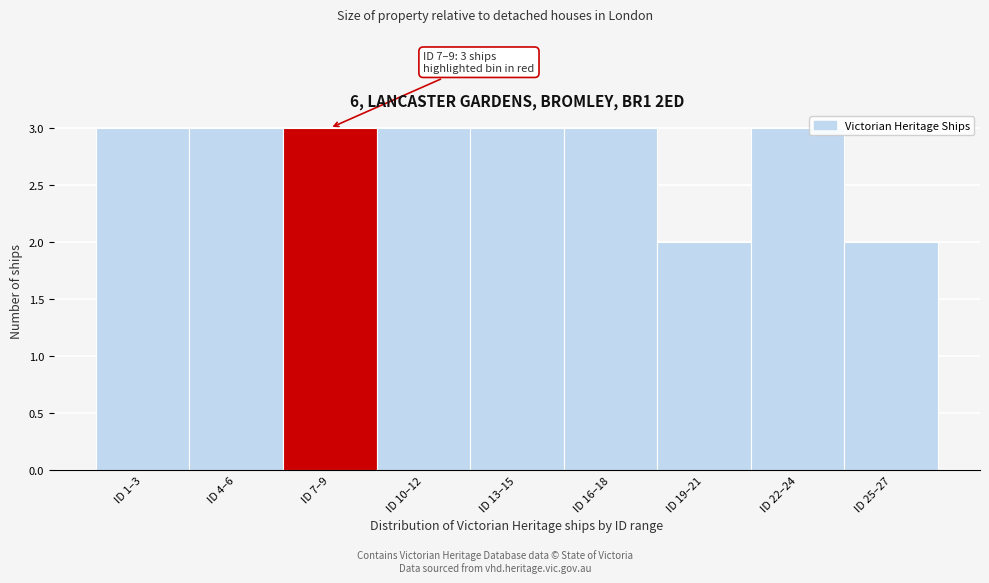

Reading right to left, extract all data points from this chart.

2	3	2	3	3	3	3	3	3